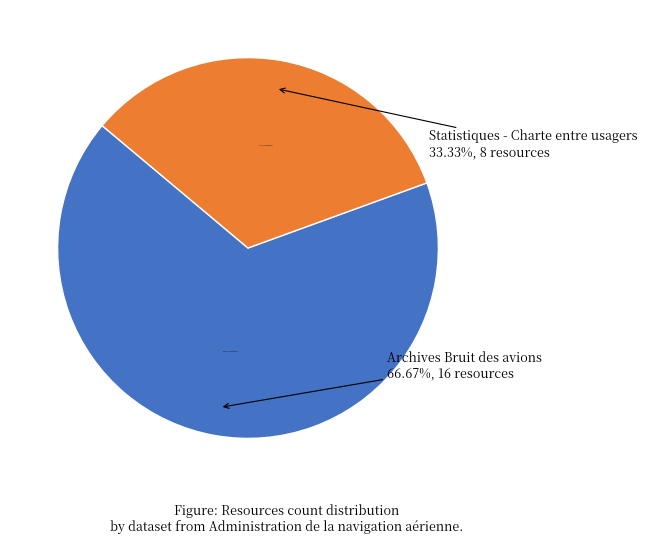

What percentage is the Statistiques - Charte entre usagers slice, to the nearest percent?

33%